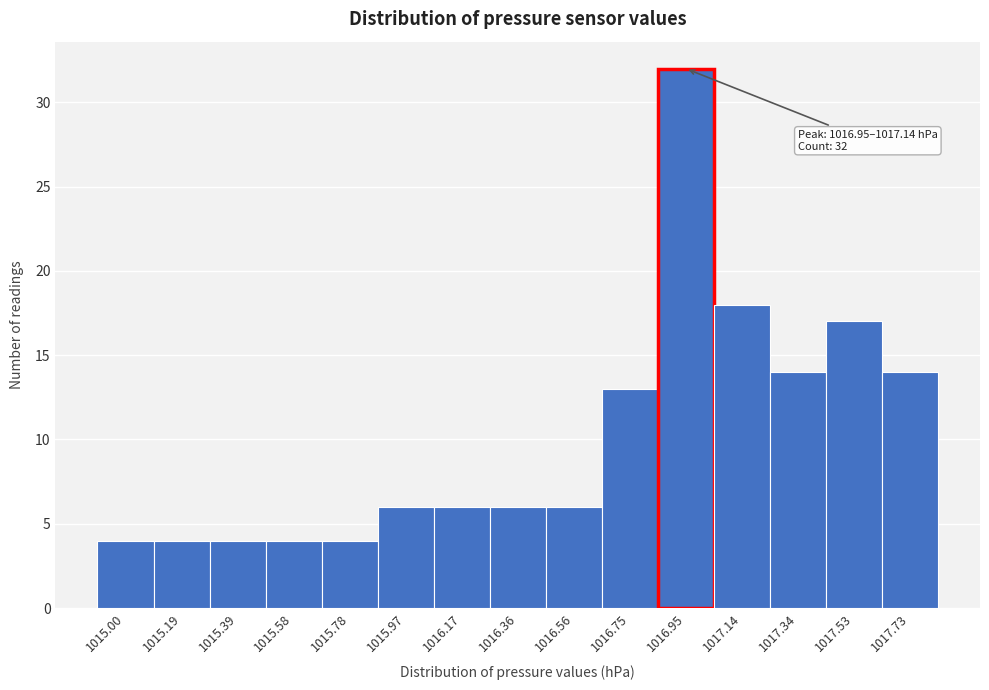

Reading left to right, extract all data points from this chart.

4	4	4	4	4	6	6	6	6	13	32	18	14	17	14